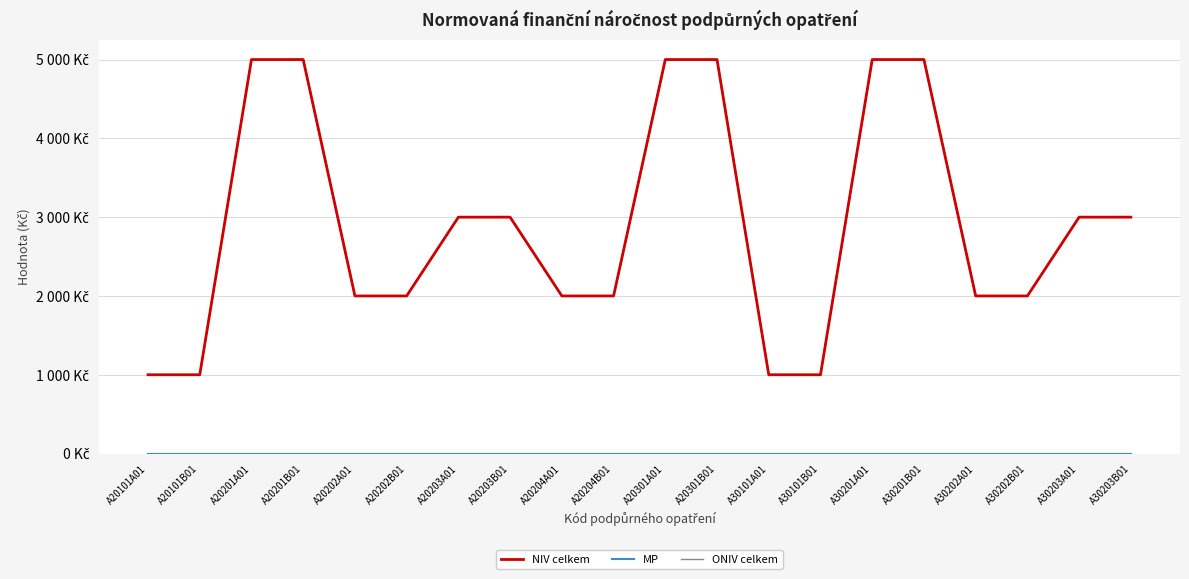

True or false: MP and NIV celkem intersect in this chart.

False